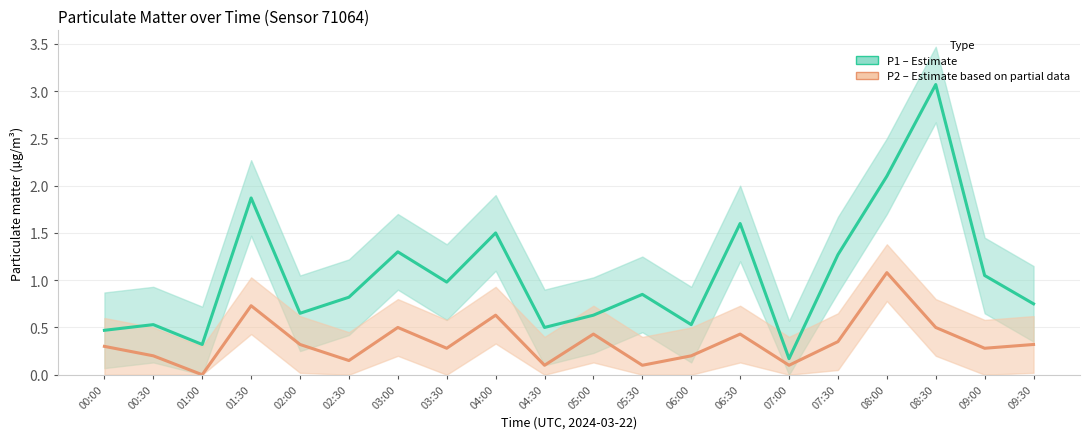

Which category has the highest value across all series?

08:30